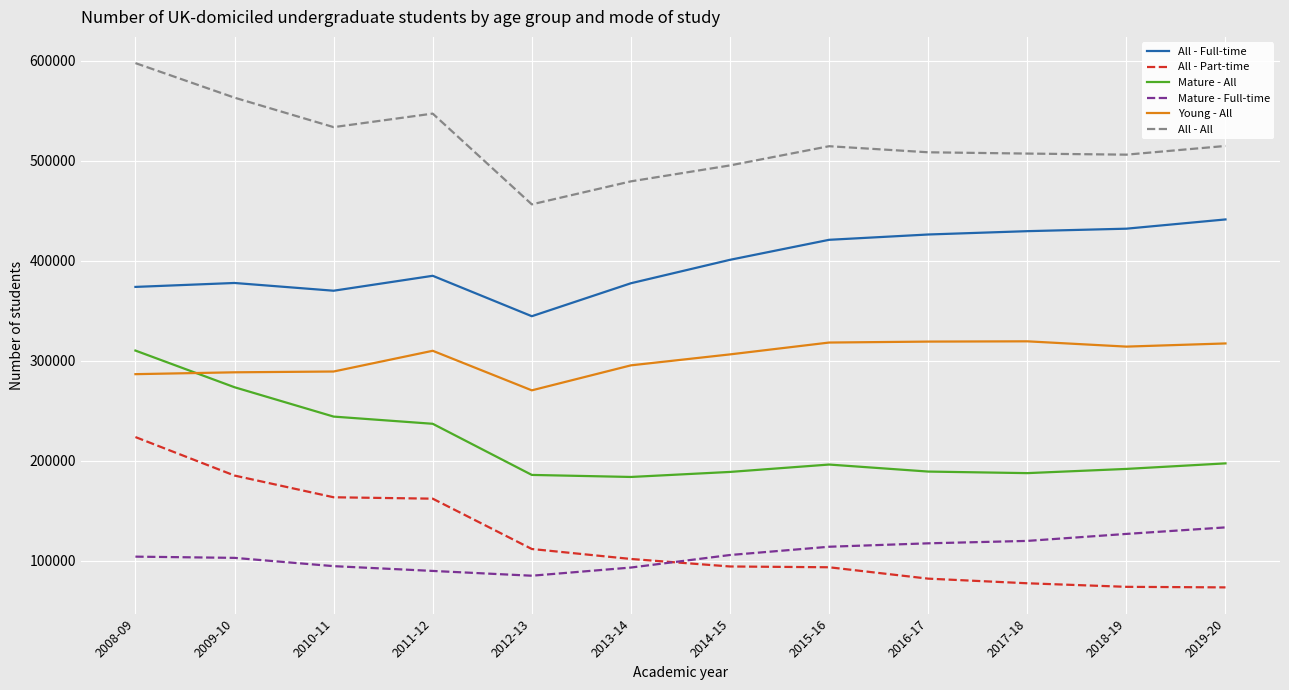

True or false: Mature - All and All - All cross at least once.

False